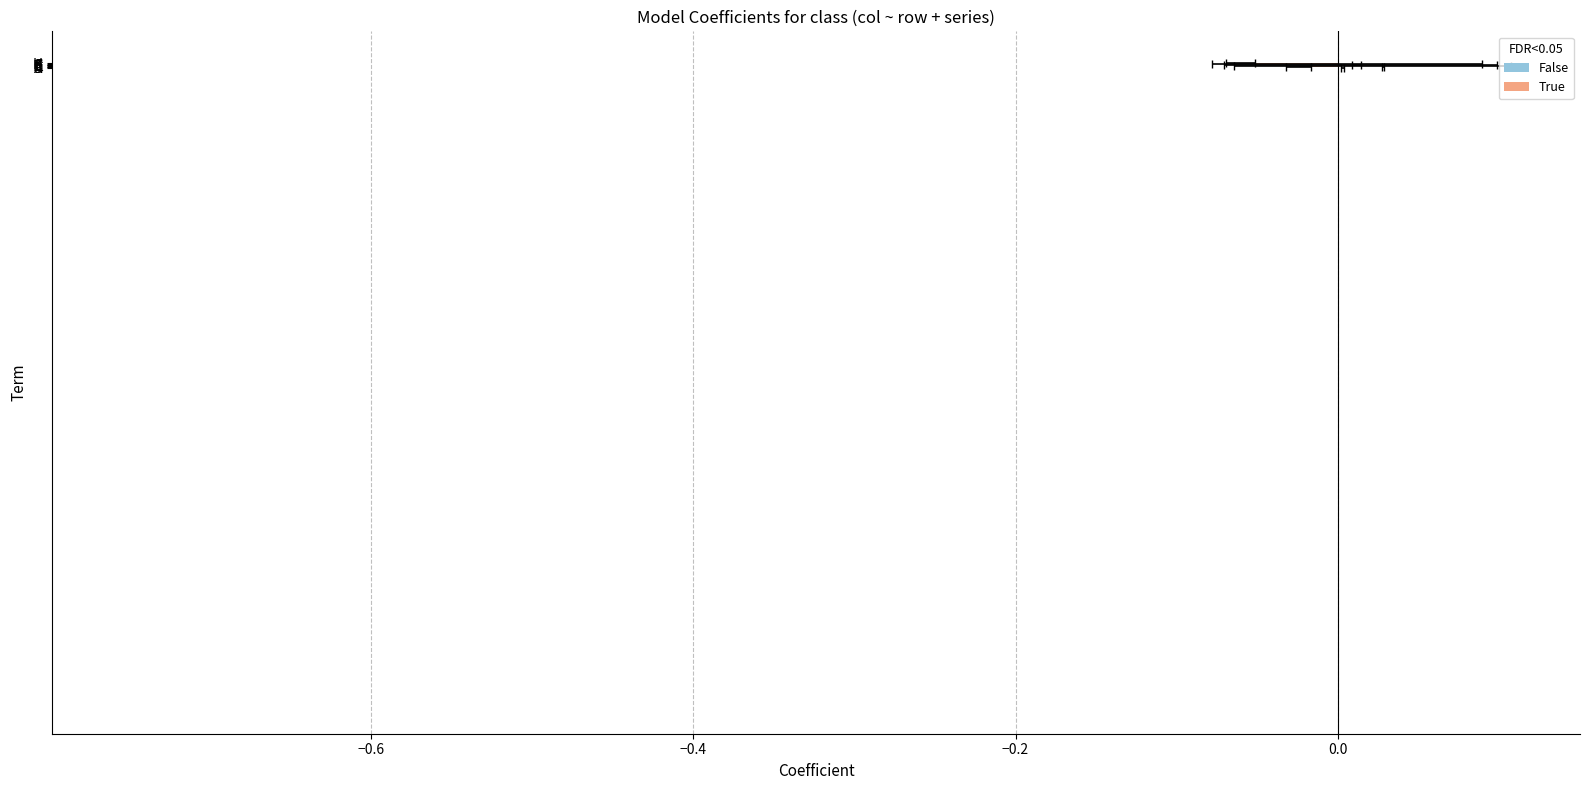

How many distinct data groups are displayed?

6